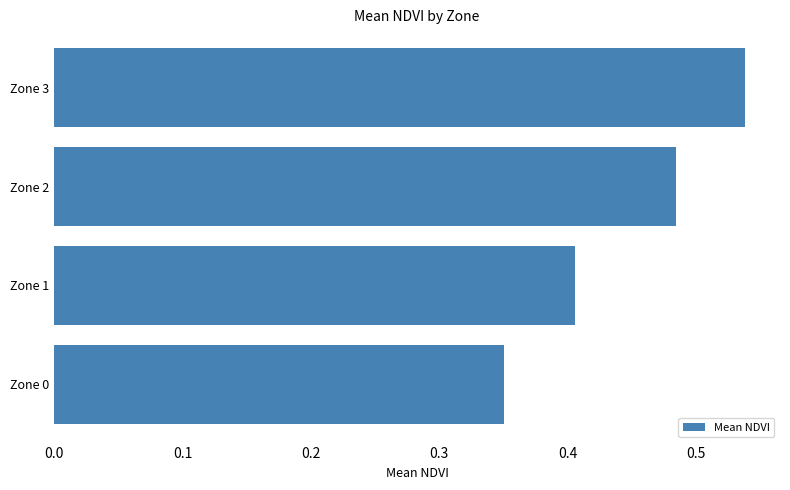

How many series are shown in this chart?

1